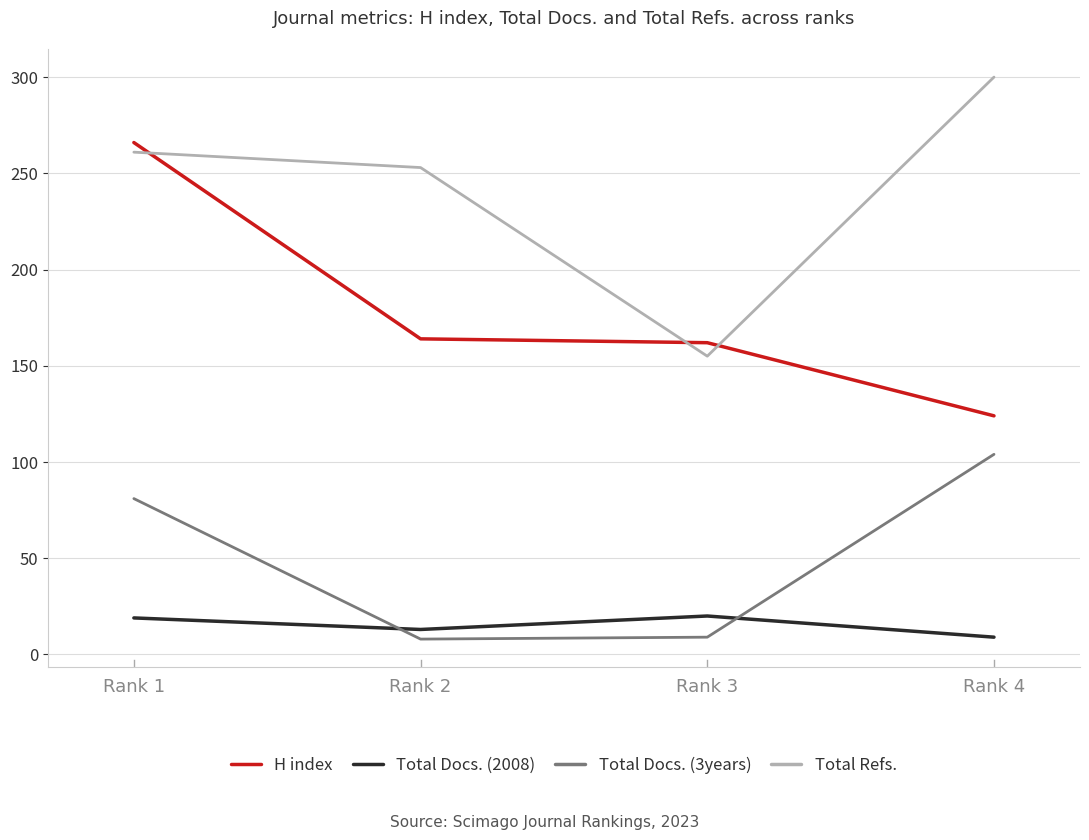

What is the difference between the maximum and minimum values in the Total Docs. (3years) series?

96